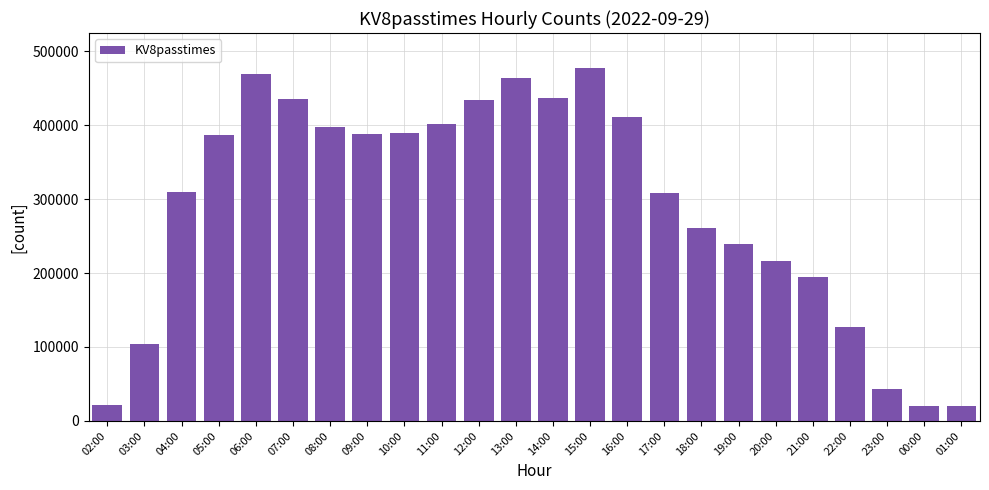

True or false: the data shows 388227 at 09:00.

True